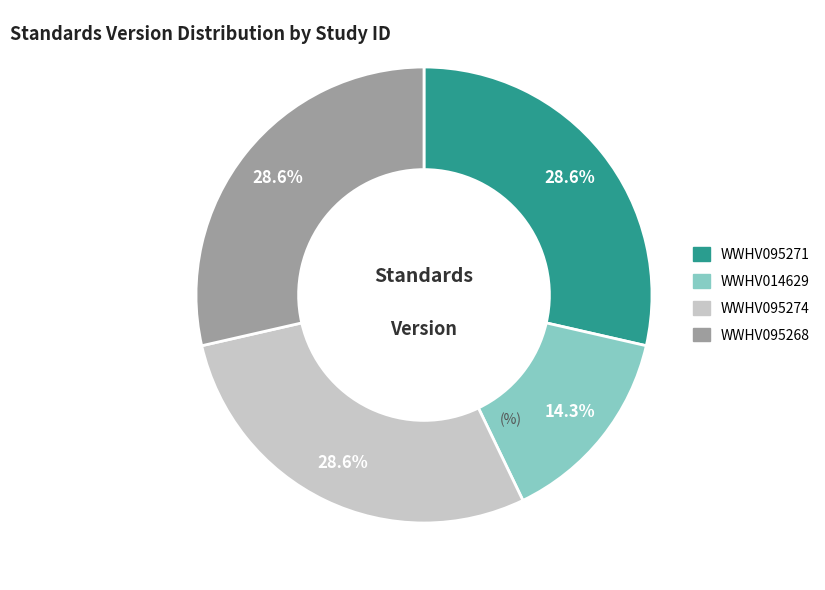

What percentage is the WWHV095268 slice, to the nearest percent?

29%